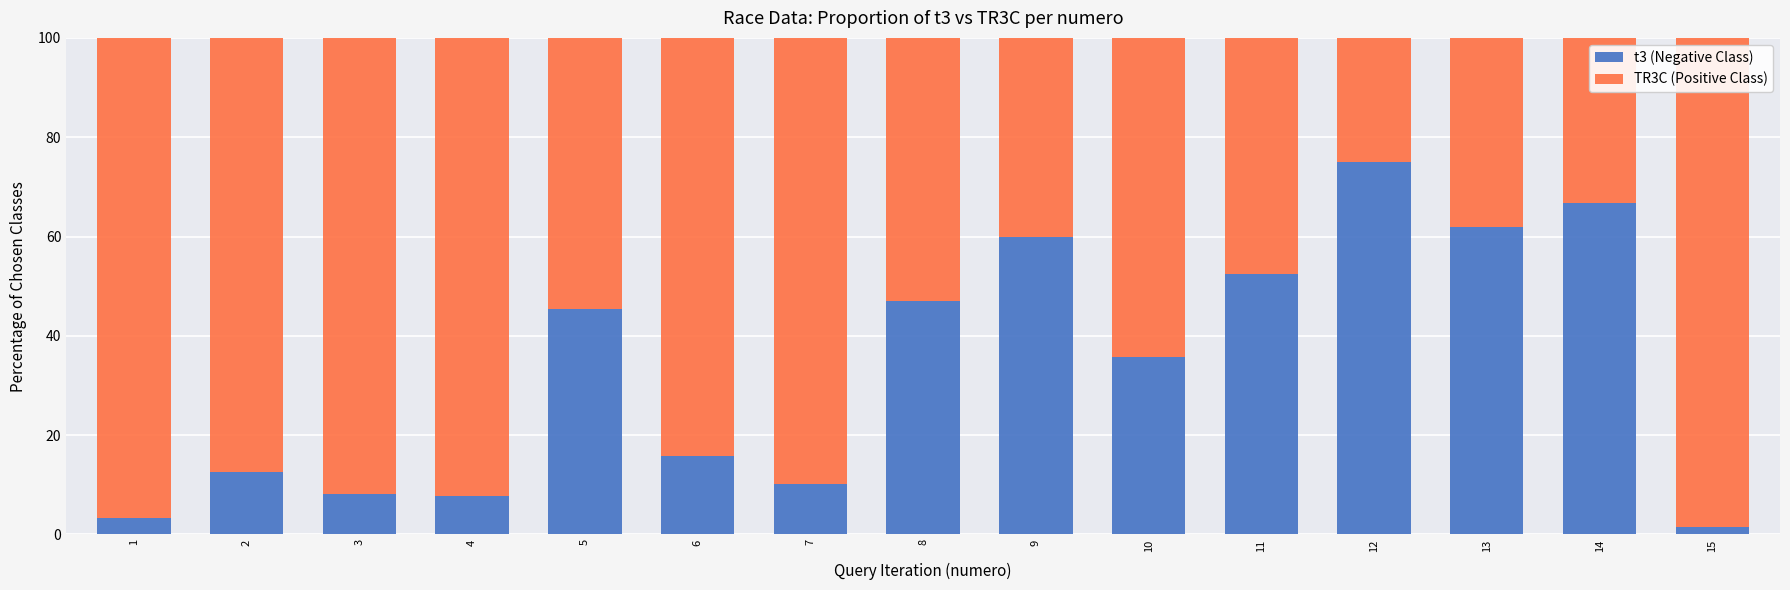

What is the value of the t3 (Negative Class) bar at the 4th from the left?

7.7